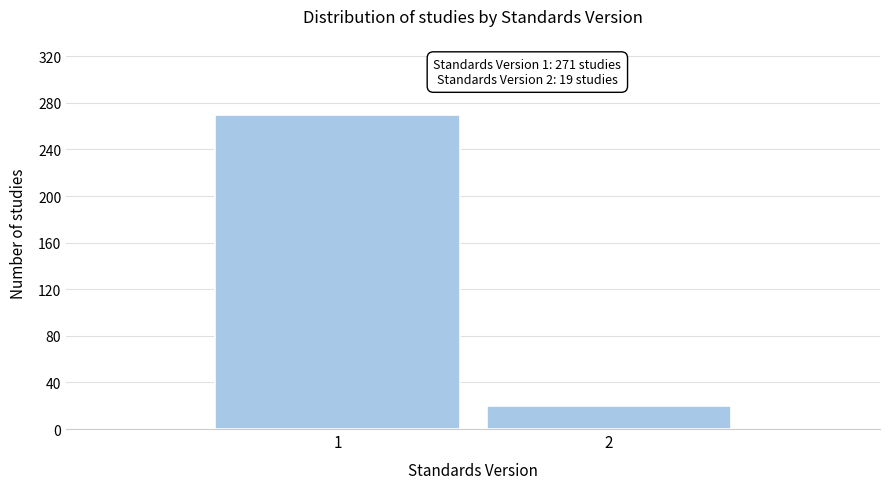

Reading left to right, what are all the values shown in this chart?

1=270	2=20